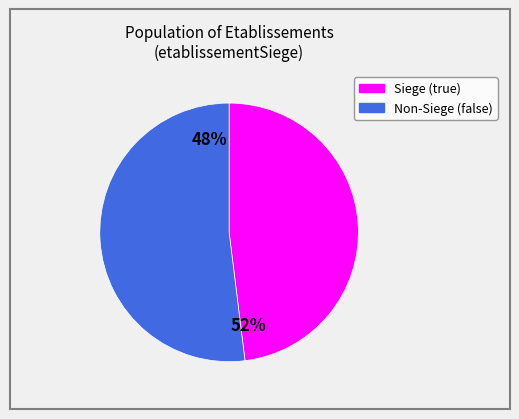

To the nearest percent, what is the difference between the true and false slice percentages?

4%